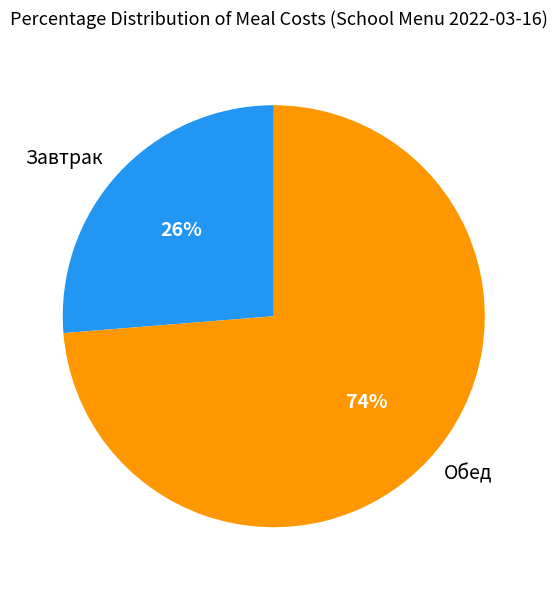

Which slice represents more than half of the pie?

Обед